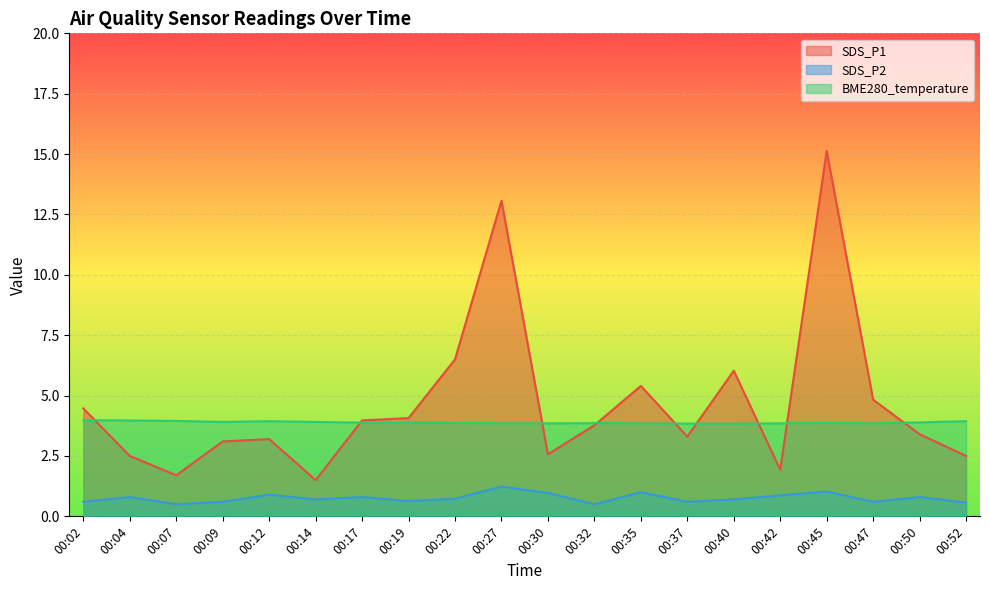

What is the value of the BME280_temperature point at the 4th from the left?

3.9